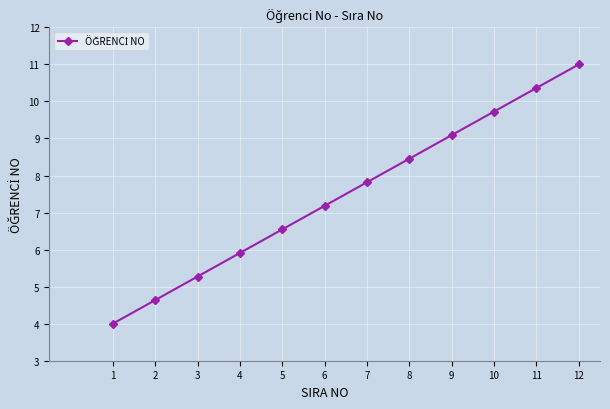

Rank the categories by value from highest to lowest.

12, 11, 10, 9, 8, 7, 6, 5, 4, 3, 2, 1